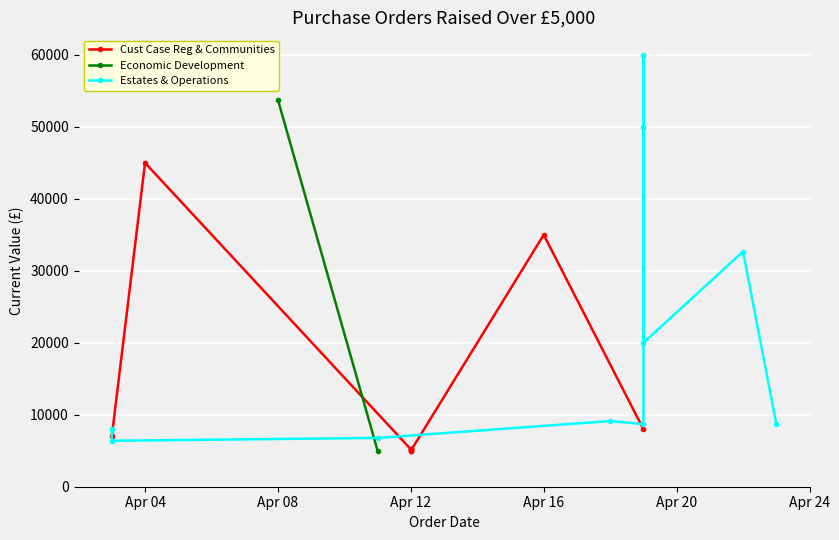

What is the difference between the maximum and minimum values in the Cust Case Reg & Communities series?

40000.0